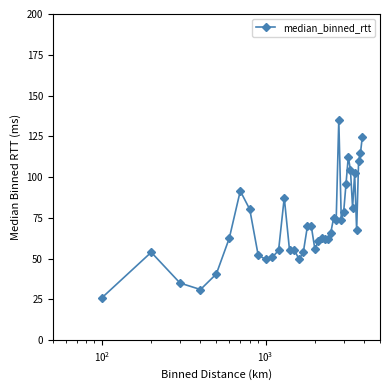

What is the sum of all values?

2785.5